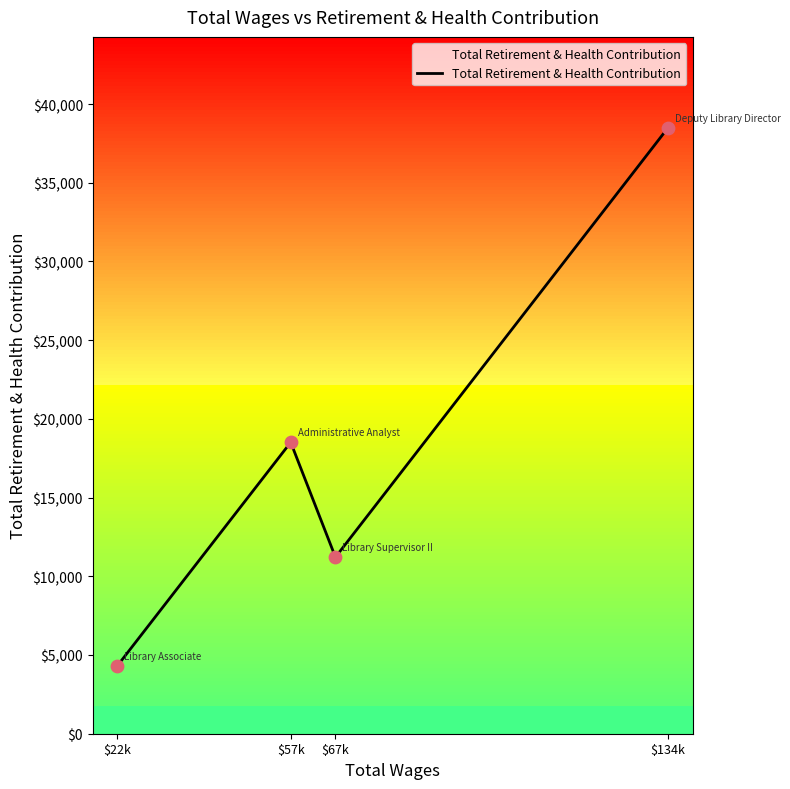

Which has a higher value, $134k or $57k?

$134k